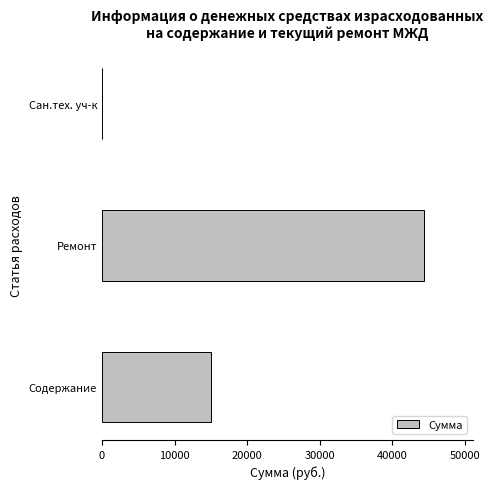

At which label is the value closest to 22189?

Содержание